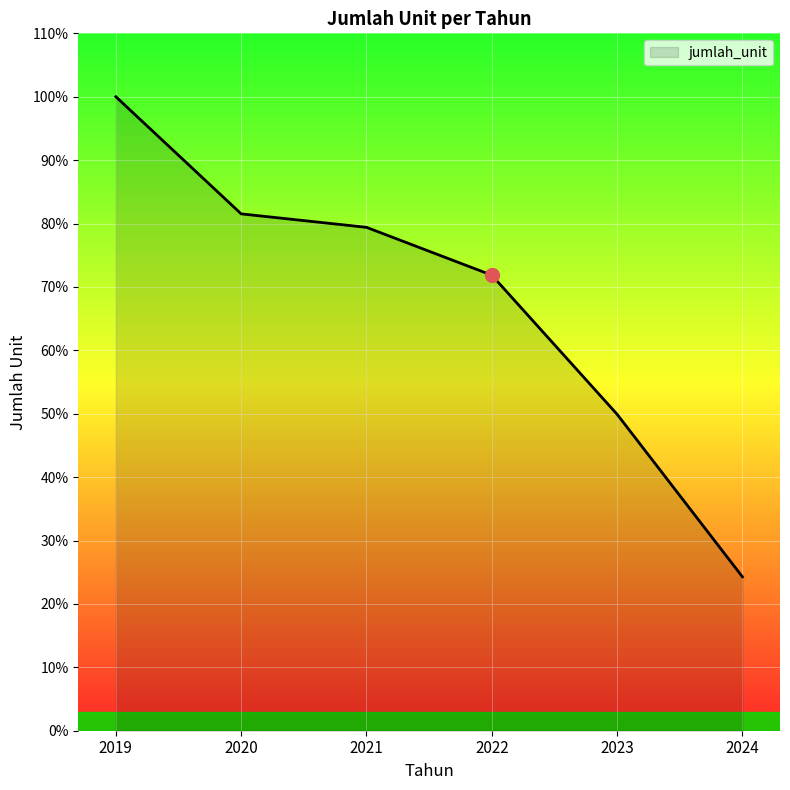

True or false: the data shows 8093 at 2020.

True